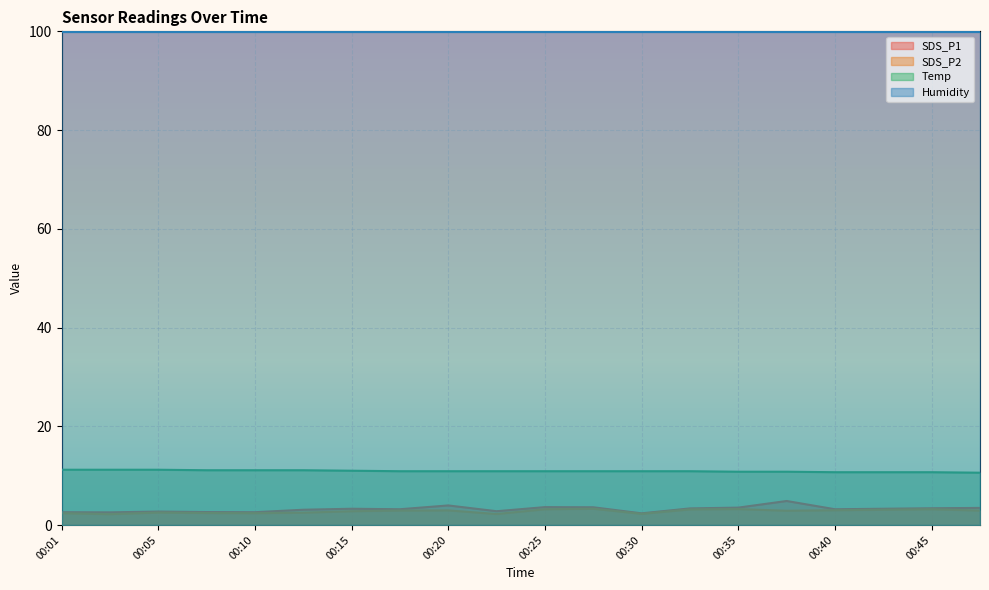

Which series has the largest total across all categories?

Humidity